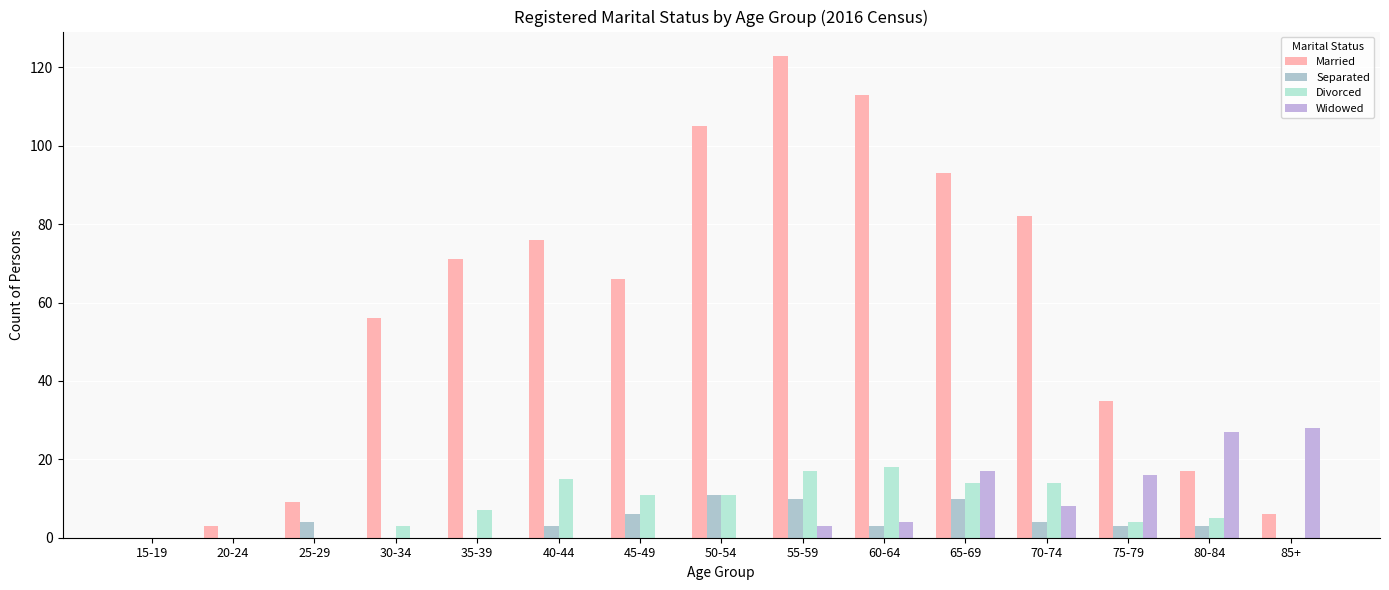

Are the bars grouped side by side (vs. stacked)?

Yes